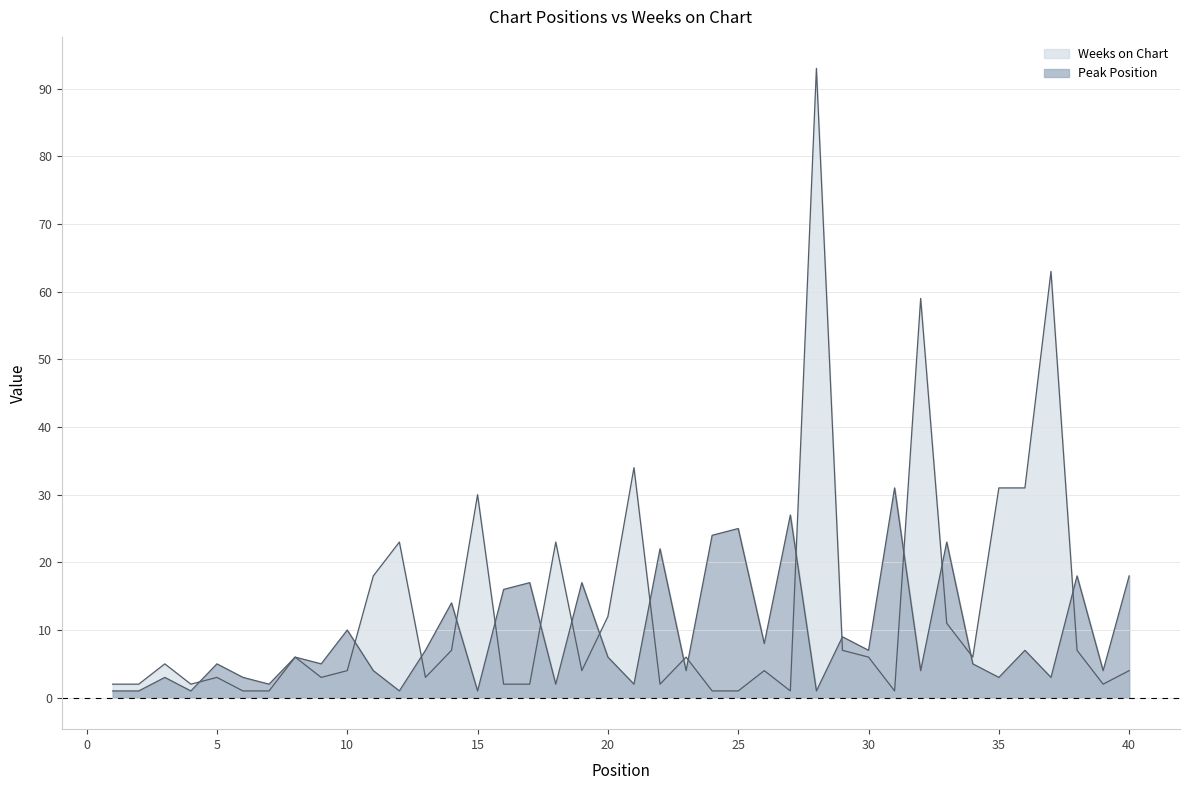

Which series has the largest range (max minus min)?

Weeks on Chart